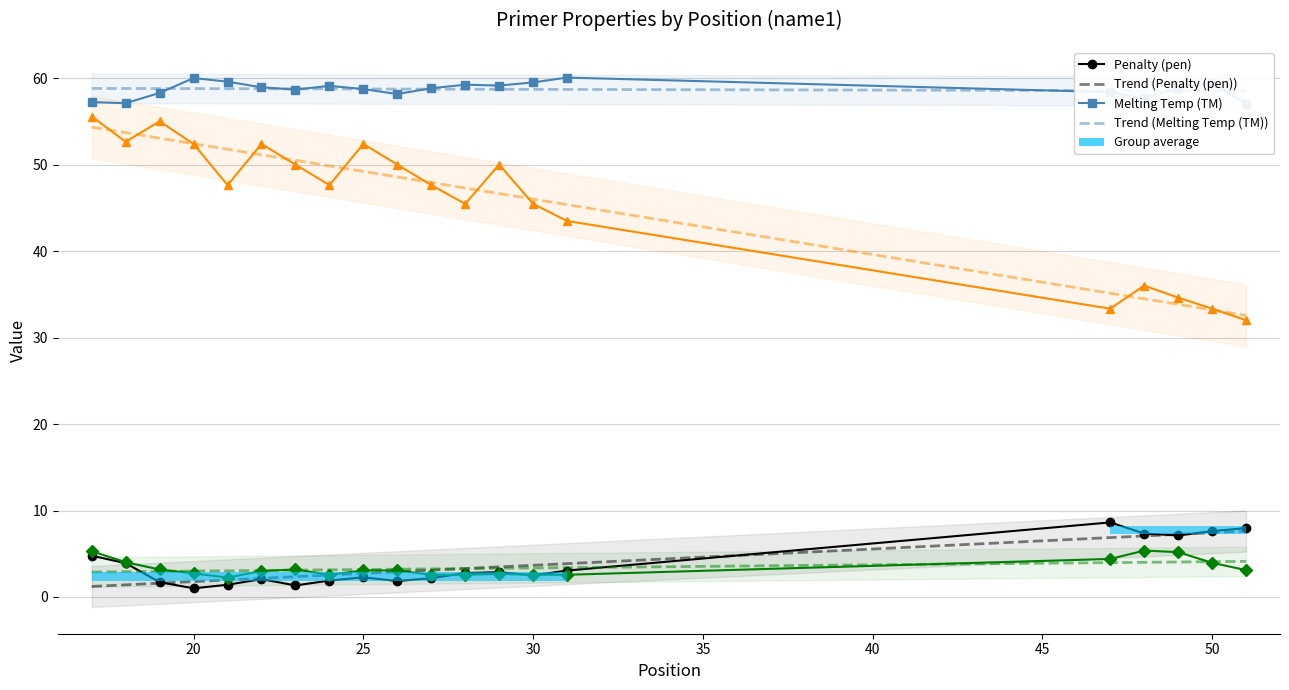

What is the value of the PRIMER_LEFT_0_END_STABILITY point at the 15th from the left?

2.6